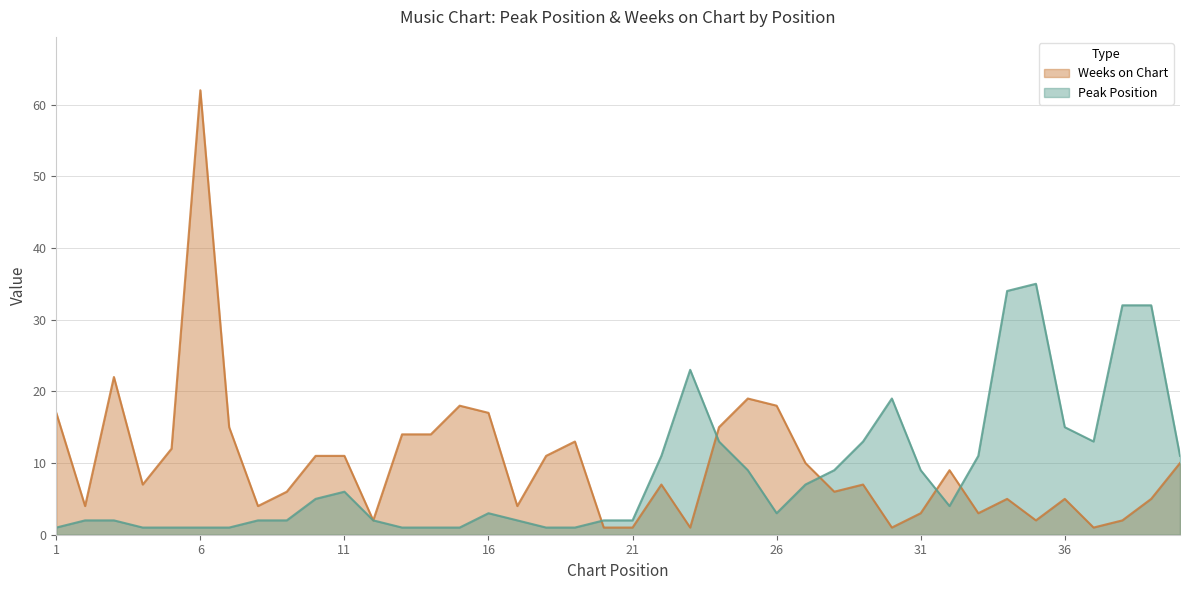

Which series has the largest total across all categories?

Weeks on Chart